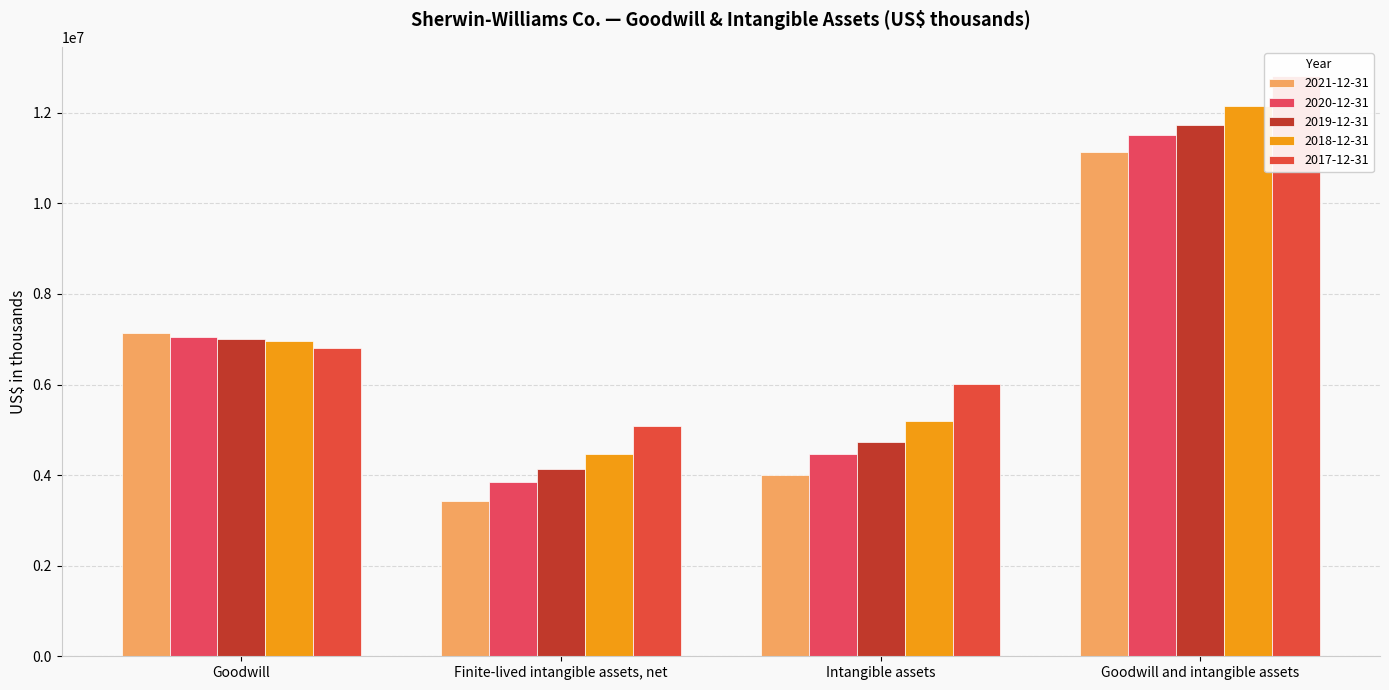

At which category does the chart reach its minimum across all series?

Finite-lived intangible assets, net